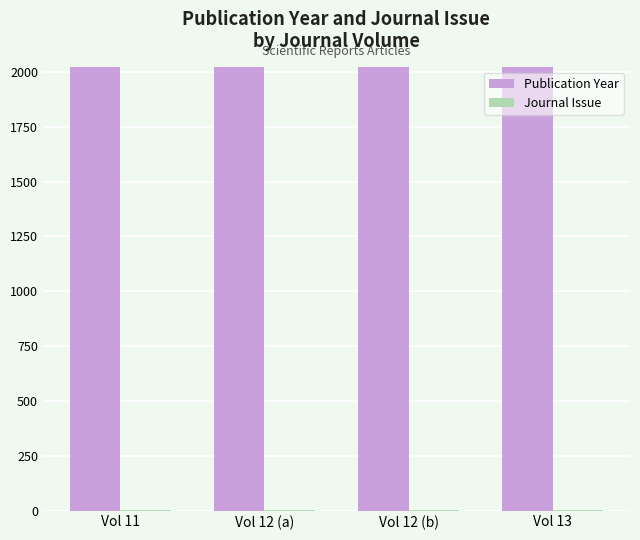

Does the chart contain stacked bars?

No